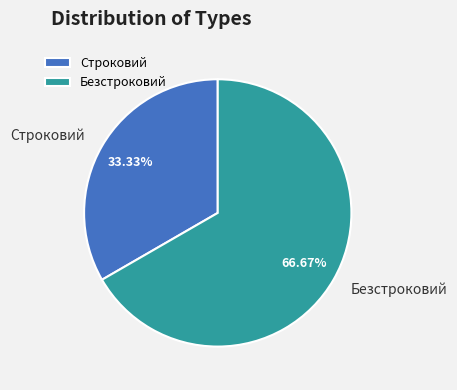

True or false: Безстроковий accounts for 67% of the total.

True